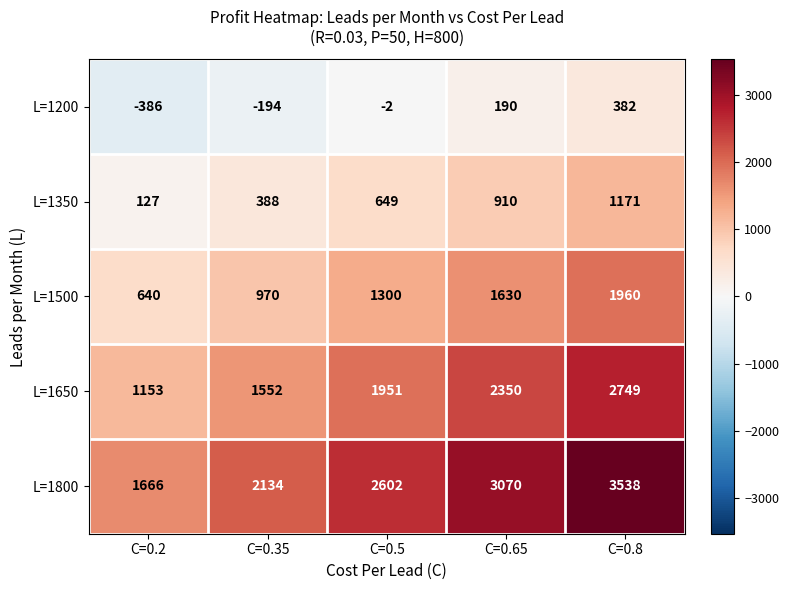

What is the minimum value for L=1800?

1666